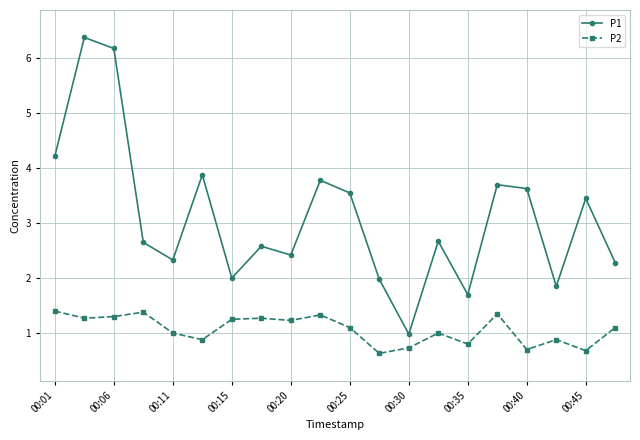

True or false: P2 and P1 intersect in this chart.

False